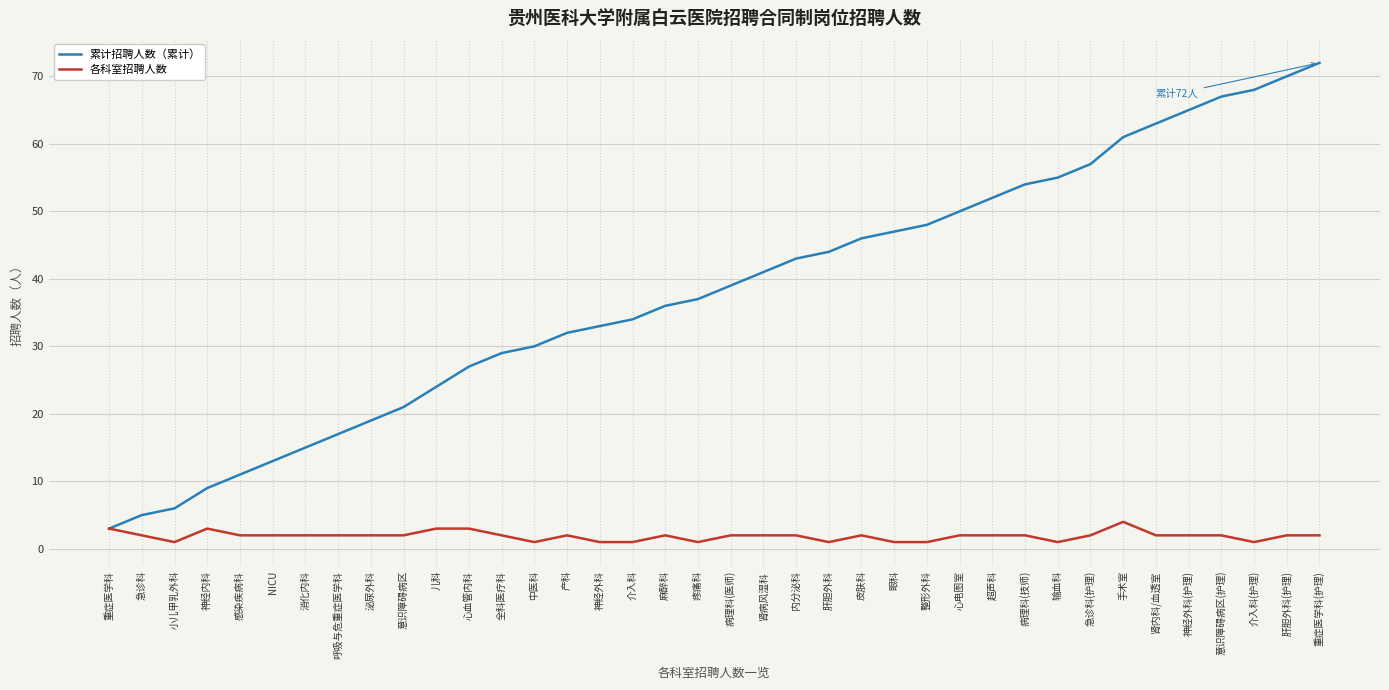

Reading right to left, extract all data points from this chart.

累计招聘人数（累计）: 72	70	68	67	65	63	61	57	55	54	52	50	48	47	46	44	43	41	39	37	36	34	33	32	30	29	27	24	21	19	17	15	13	11	9	6	5	3
各科室招聘人数: 2	2	1	2	2	2	4	2	1	2	2	2	1	1	2	1	2	2	2	1	2	1	1	2	1	2	3	3	2	2	2	2	2	2	3	1	2	3